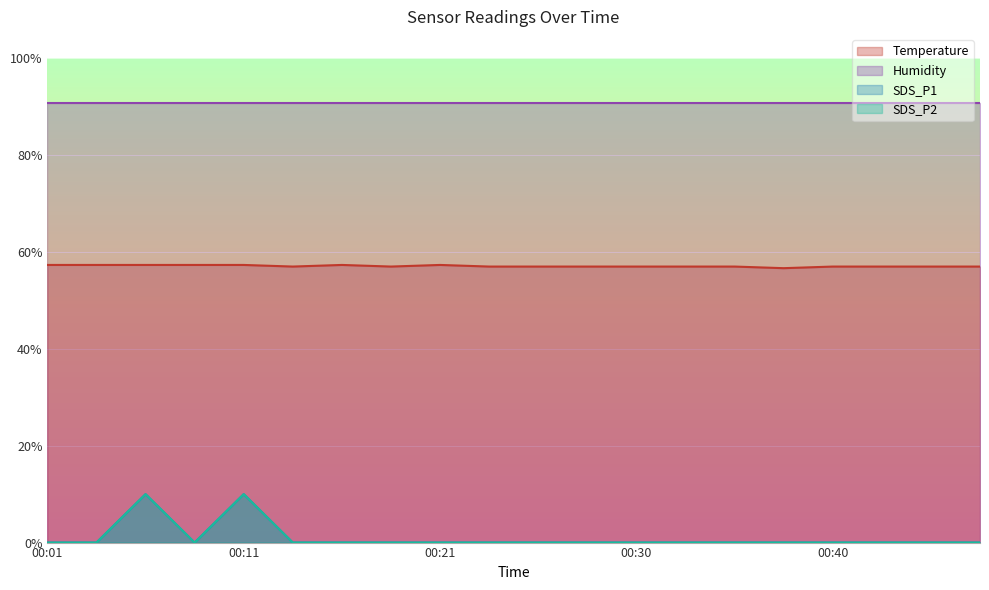

At which label does Temperature first exceed 57?

00:01